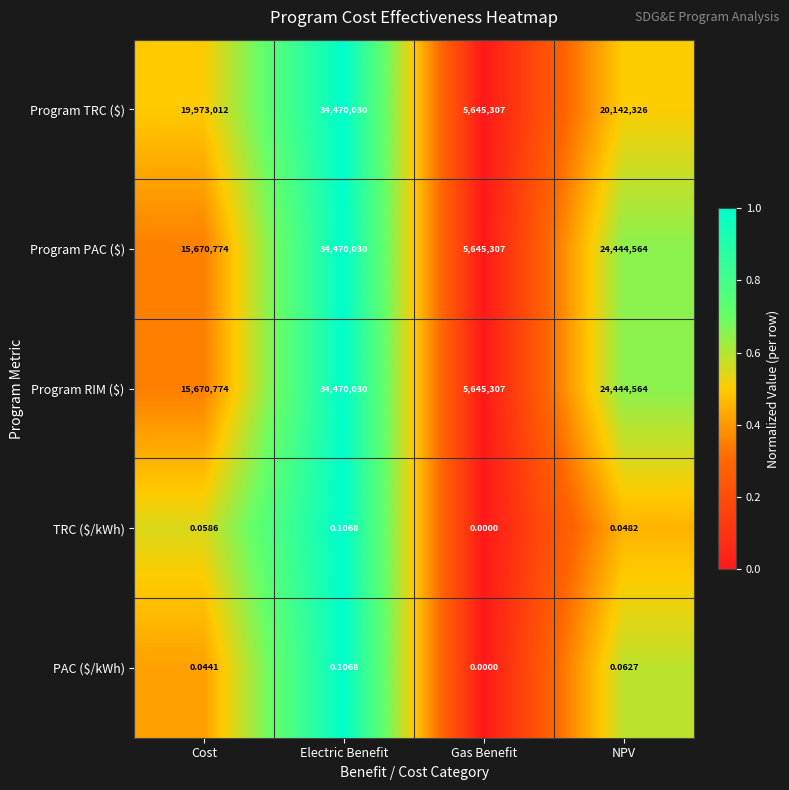

Where is Program PAC ($) nearest to the value 20057668?

Cost